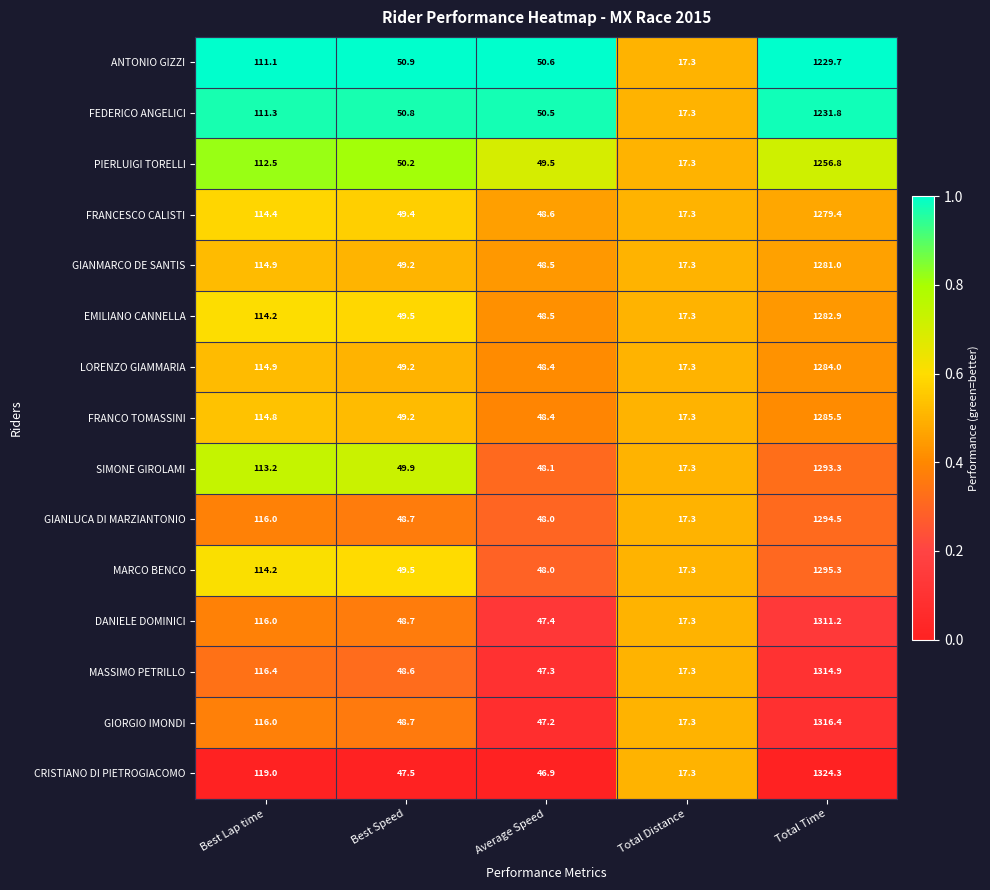

At which category is the sum across all series the highest?

Total Time